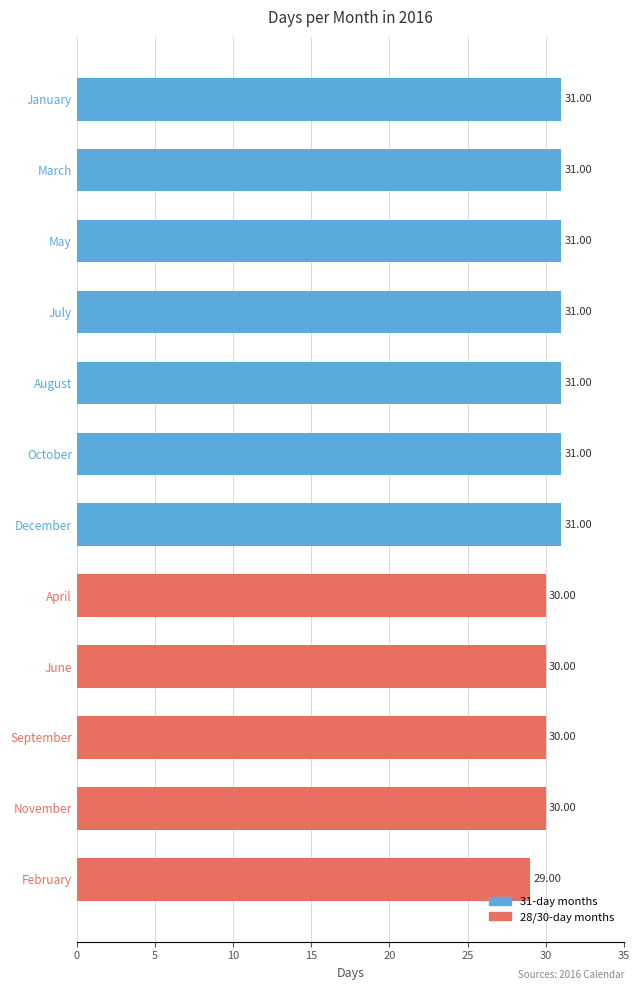

What is the ratio of the value at November to the value at July?

1.0